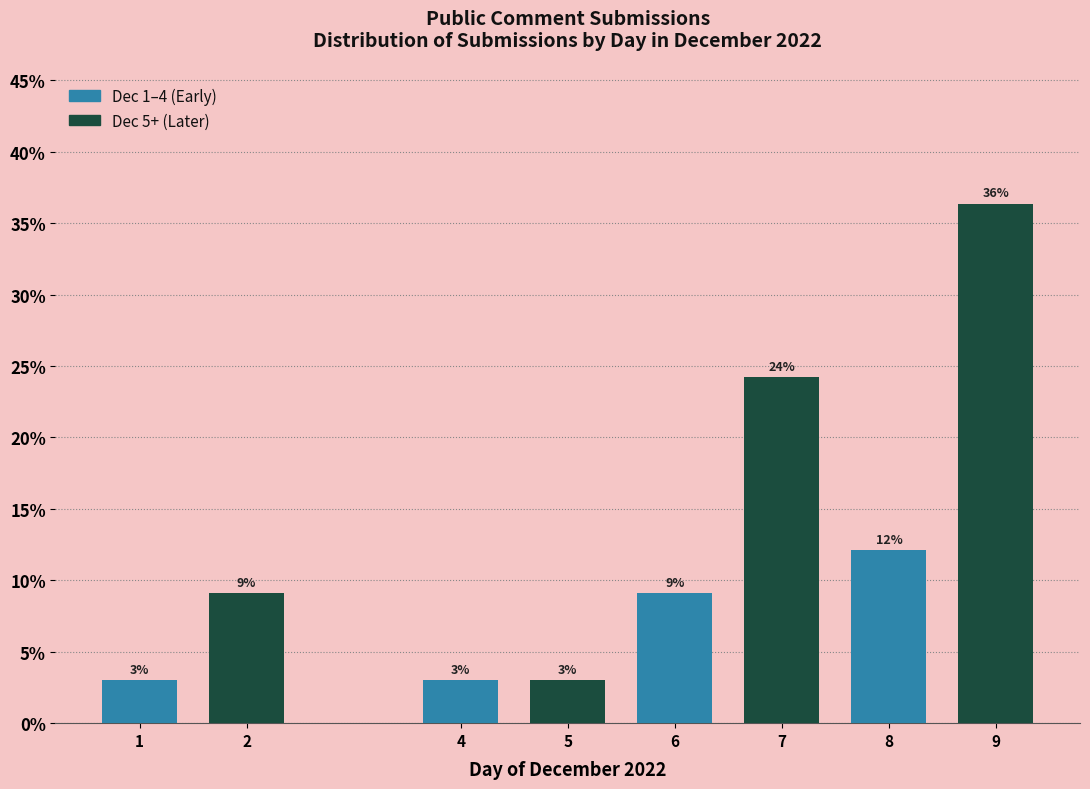

Does the chart contain any negative values?

No